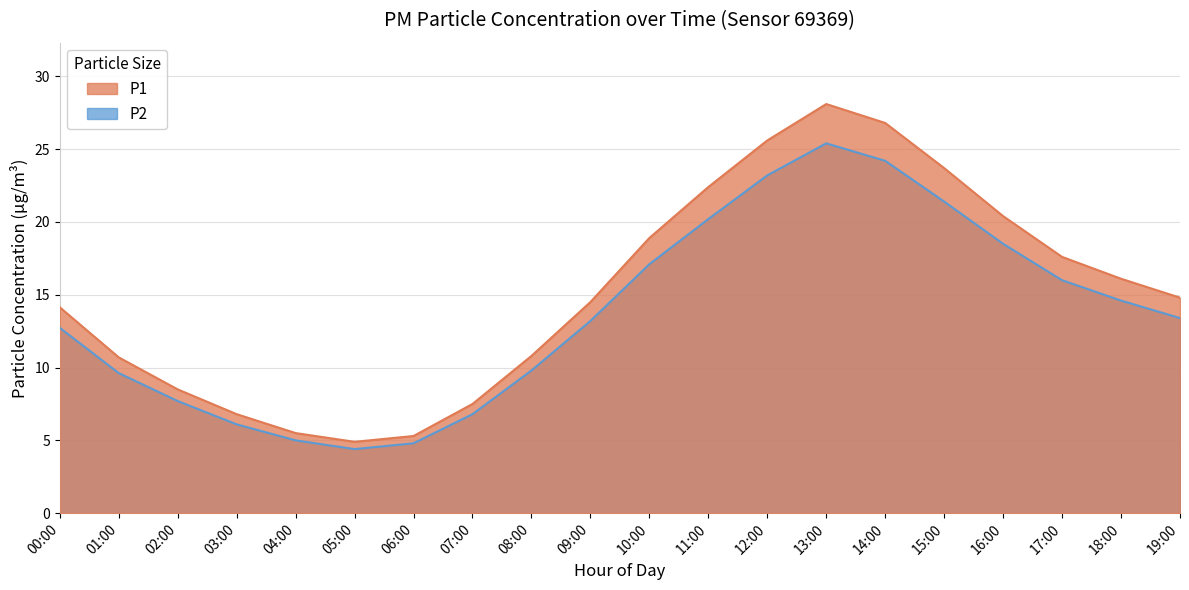

What is the label of the 8th point from the left?

07:00